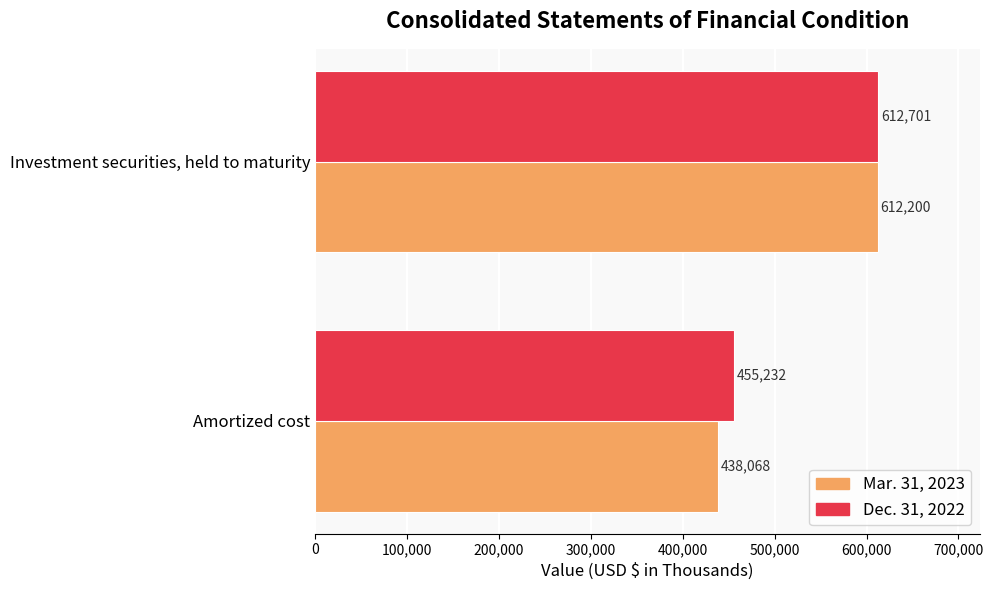

The value of Dec. 31, 2022 at Investment securities, held to maturity is 212097. True or false?

False